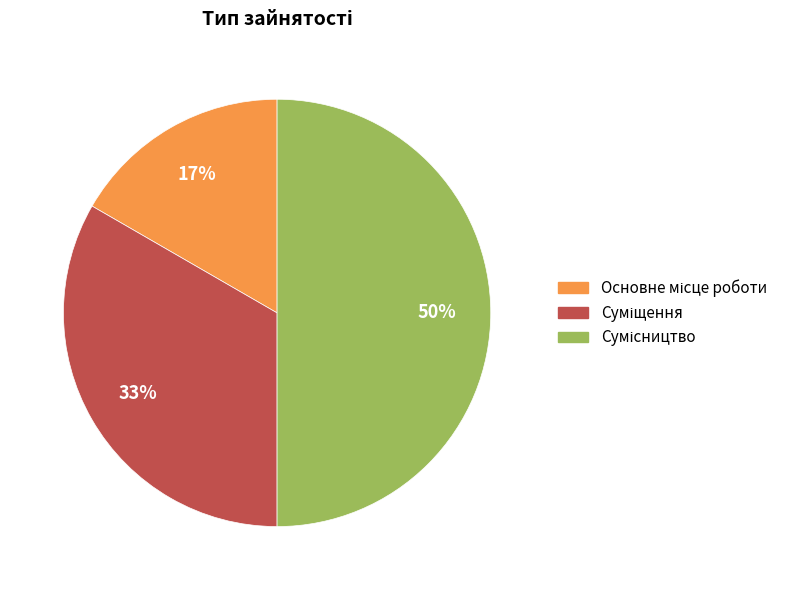

How many segments does this pie chart have?

3